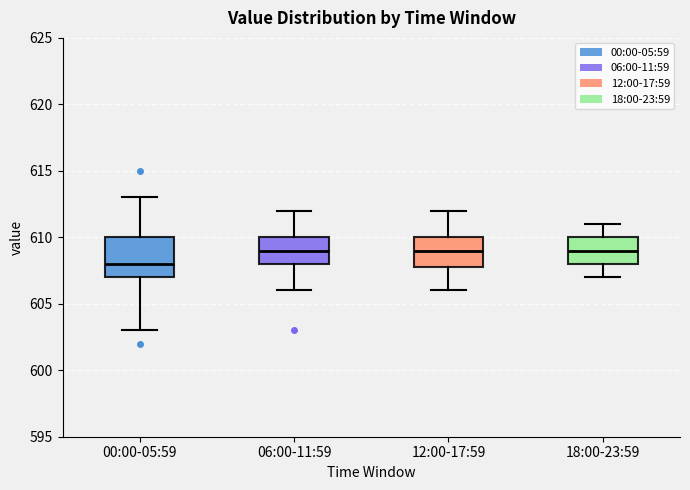

Reading left to right, transcribe this box plot: for each box, give where its median line is, the range the box spans, and where its two whiskers end, as read against the y-axis. The values are not printed on the chart, so give them approximately, as read against the axis.

00:00-05:59: median 608, box 607 to 610, whiskers 603 to 613
06:00-11:59: median 609, box 608 to 610, whiskers 606 to 612
12:00-17:59: median 609, box 608 to 610, whiskers 606 to 612
18:00-23:59: median 609, box 608 to 610, whiskers 607 to 611